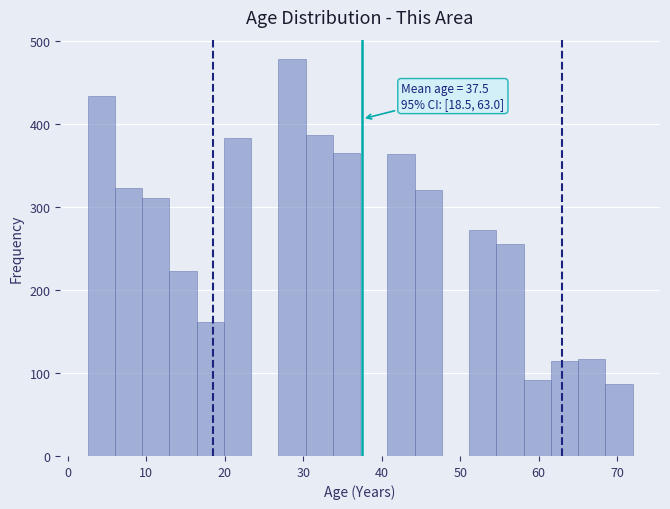

Read against the x-axis, roughly where is the centre of the tallest bar?

29